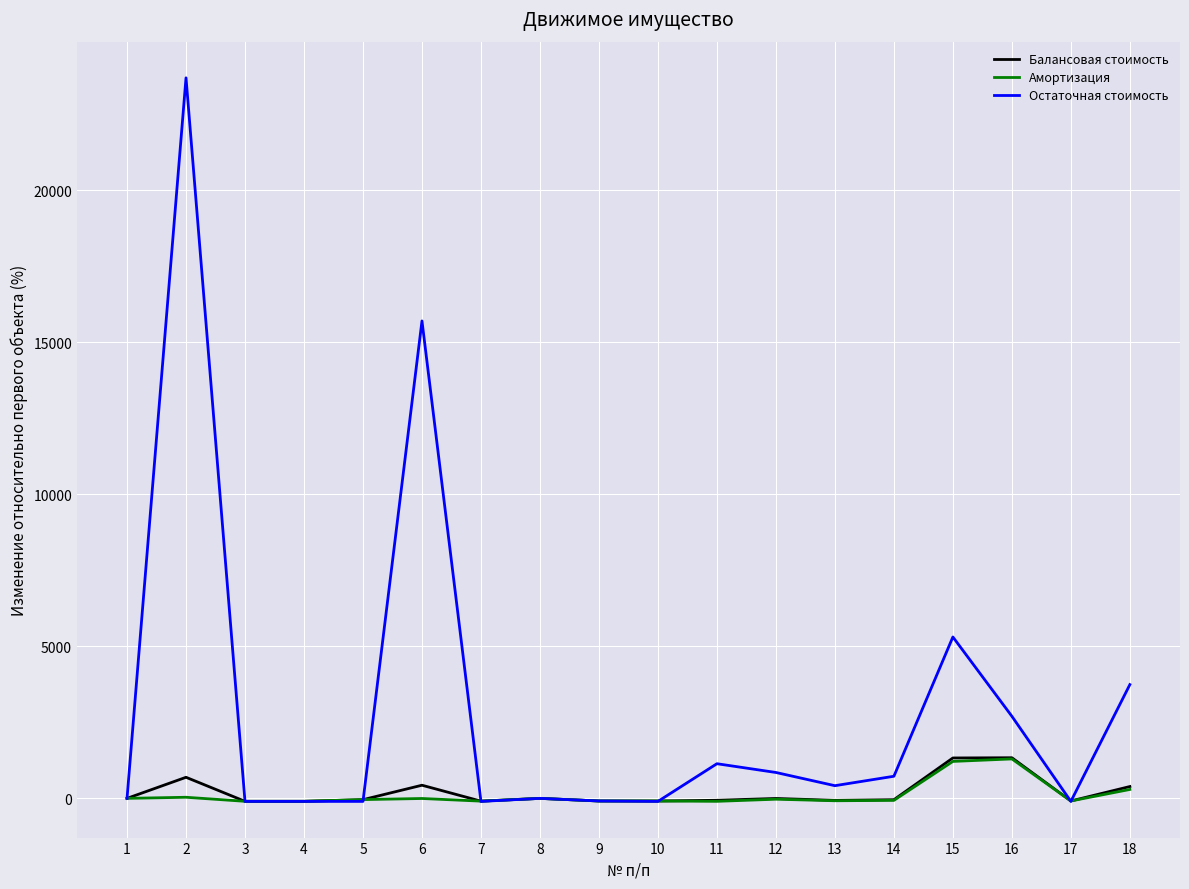

The value of Балансовая стоимость at 2 is 693.2. True or false?

True